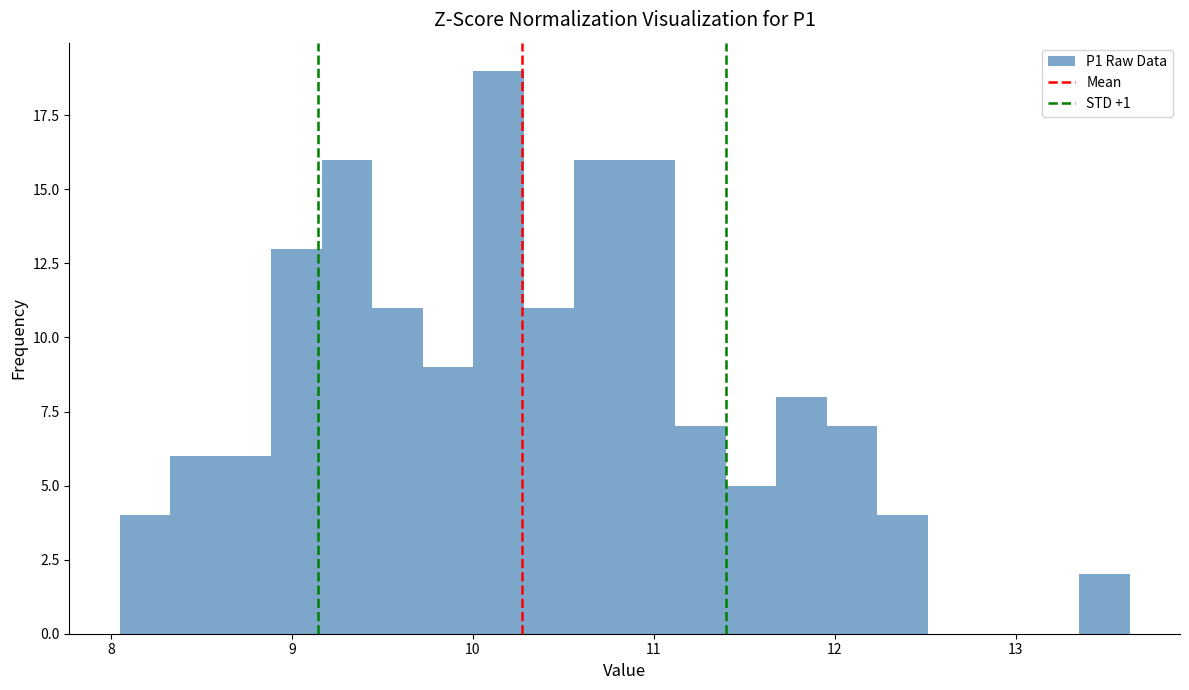

Read against the x-axis, roughly where is the centre of the tallest bar?

10.1